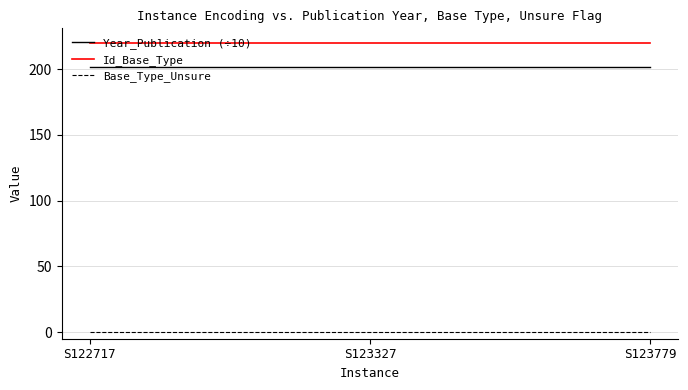

What is the difference between the highest and lowest values at S123327?

220.0